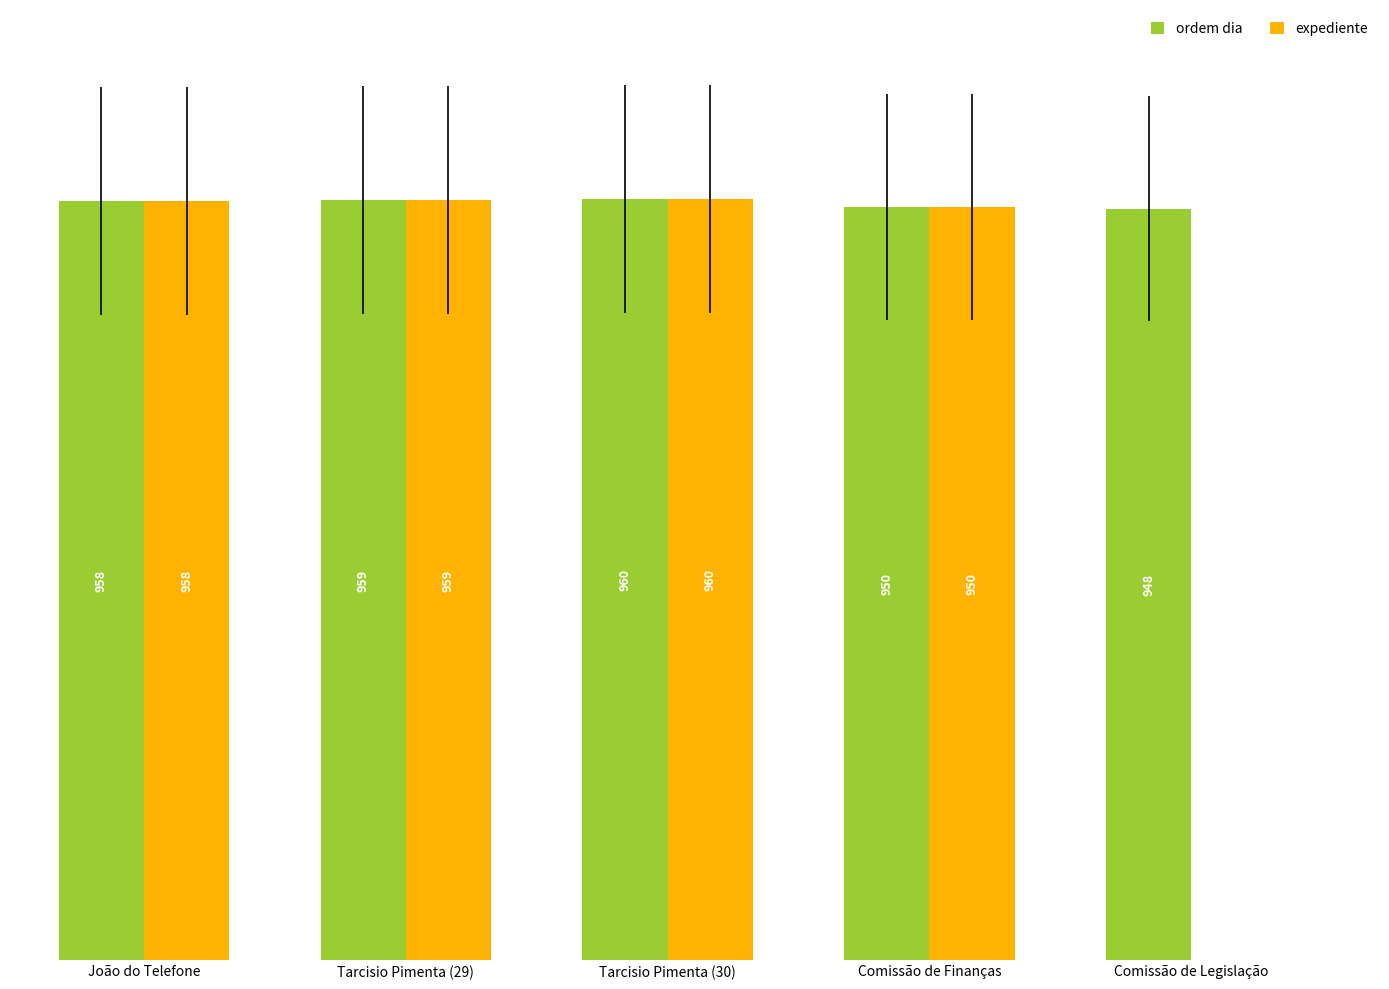

Are the bars horizontal?

No